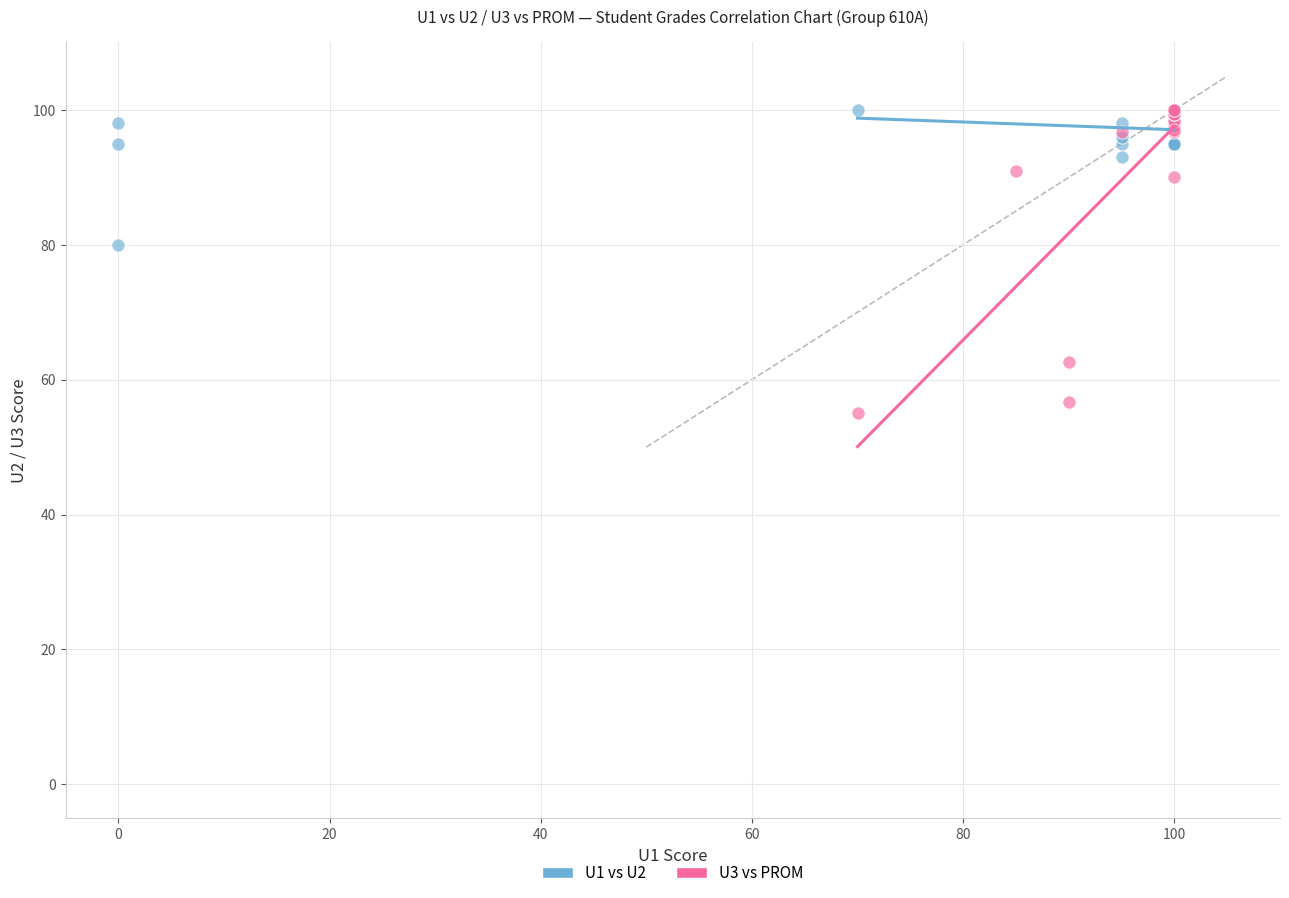

Which series contains the lowest Y value?

U3 vs PROM